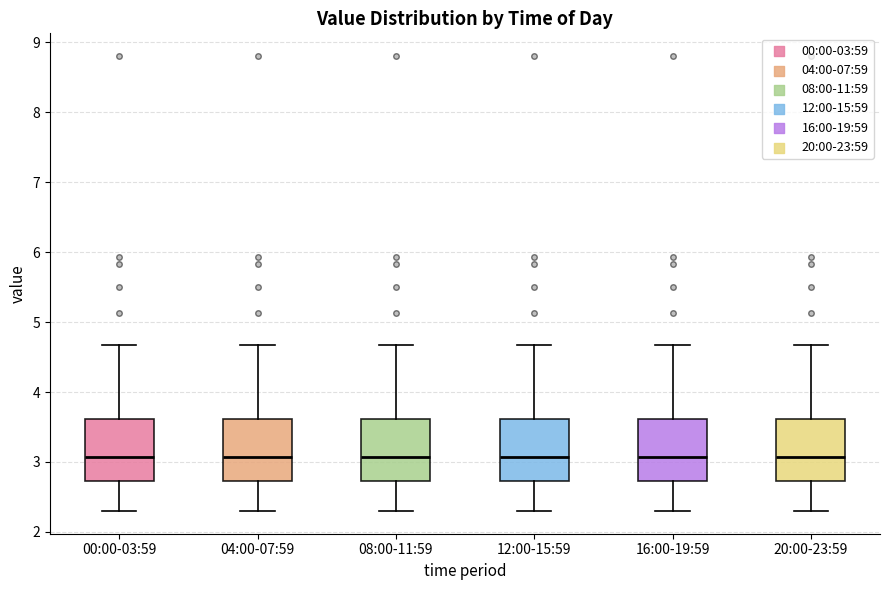

Reading left to right, transcribe this box plot: for each box, give where its median line is, the range the box spans, and where its two whiskers end, as read against the y-axis. The values are not printed on the chart, so give them approximately, as read against the axis.

00:00-03:59: median 3.1, box 2.7 to 3.6, whiskers 2.3 to 4.7
04:00-07:59: median 3.1, box 2.7 to 3.6, whiskers 2.3 to 4.7
08:00-11:59: median 3.1, box 2.7 to 3.6, whiskers 2.3 to 4.7
12:00-15:59: median 3.1, box 2.7 to 3.6, whiskers 2.3 to 4.7
16:00-19:59: median 3.1, box 2.7 to 3.6, whiskers 2.3 to 4.7
20:00-23:59: median 3.1, box 2.7 to 3.6, whiskers 2.3 to 4.7